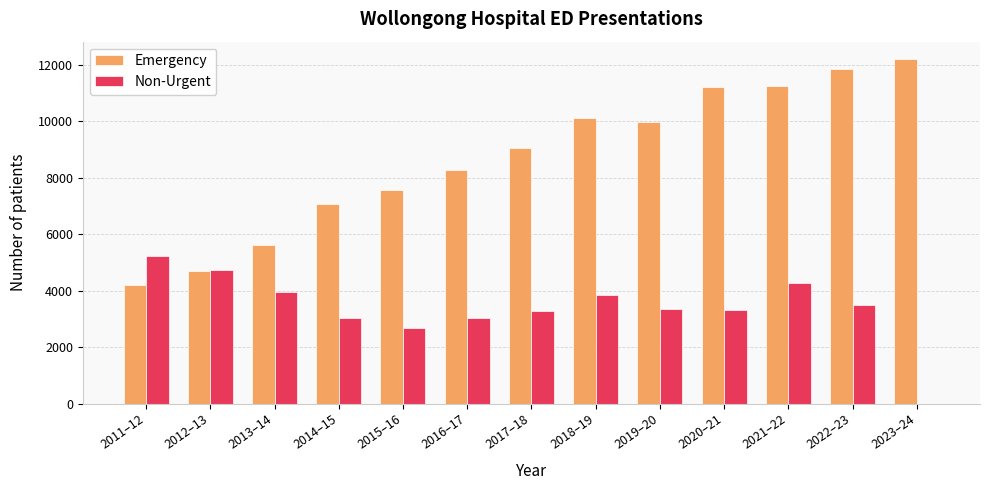

At which category is the sum across all series the highest?

2021–22